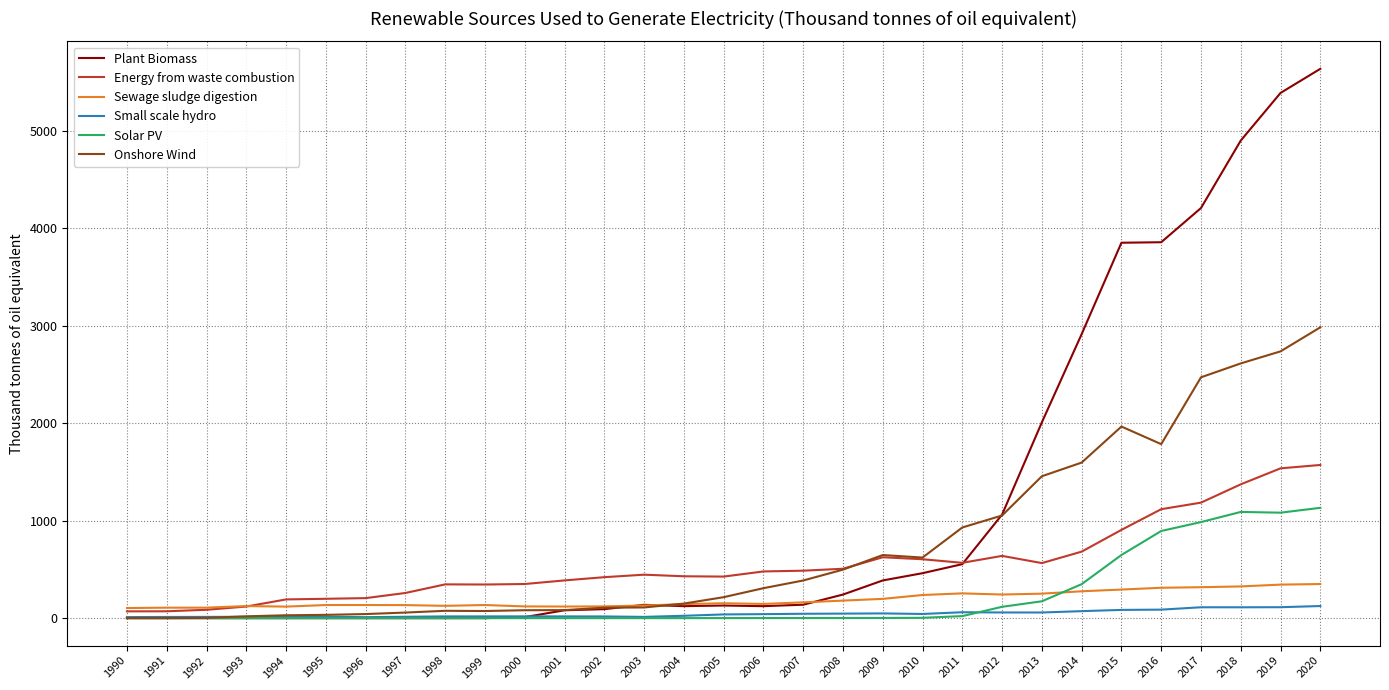

Which series has the largest total across all categories?

Plant Biomass